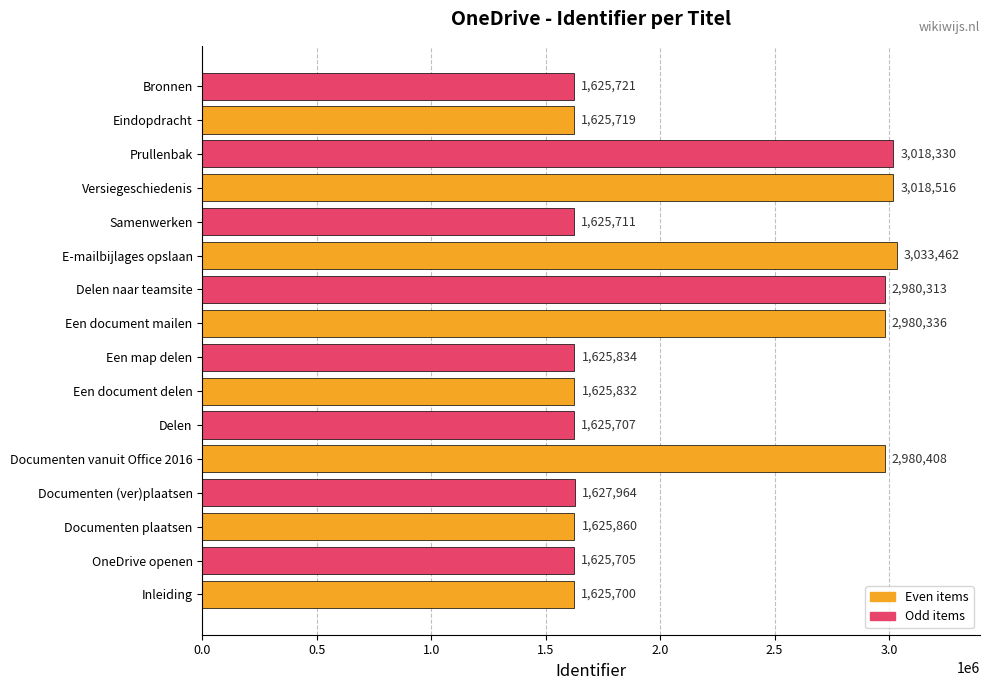

List the labels in order of value, largest first.

E-mailbijlages opslaan, Versiegeschiedenis, Prullenbak, Documenten vanuit Office 2016, Een document mailen, Delen naar teamsite, Documenten (ver)plaatsen, Documenten plaatsen, Een map delen, Een document delen, Bronnen, Eindopdracht, Samenwerken, Delen, OneDrive openen, Inleiding